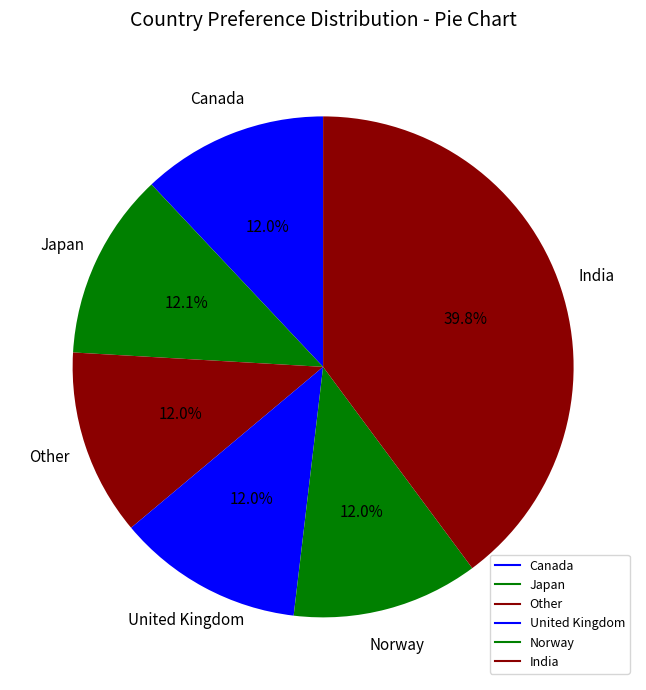

Count the number of slices in the pie.

6